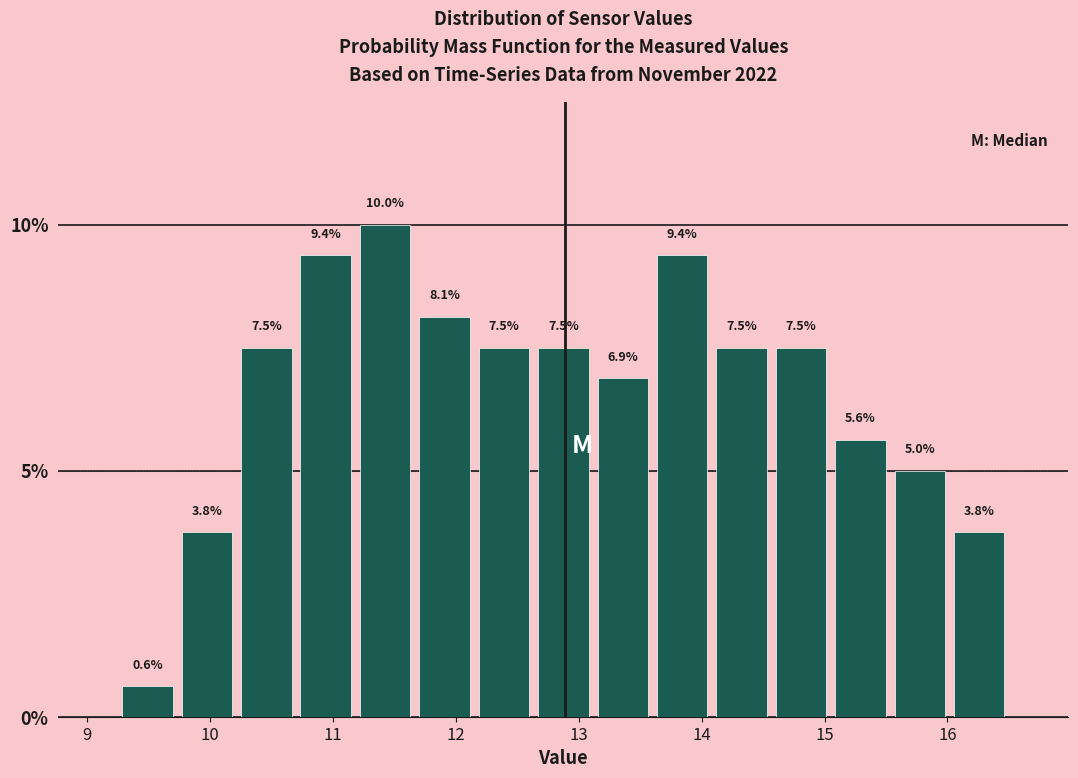

Over which range of the x-axis is the bar tallest?

11.2 to 11.7